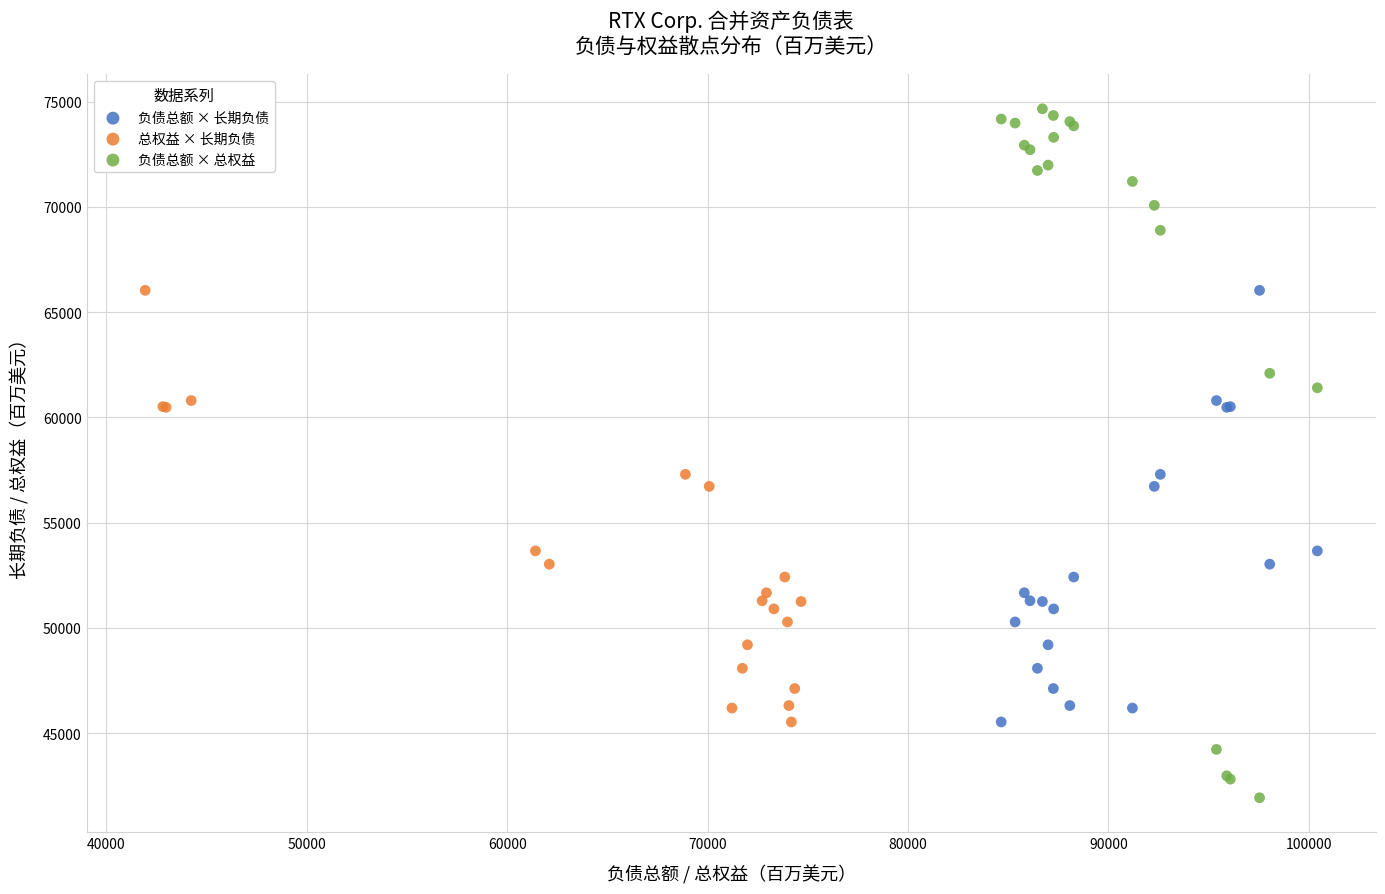

Which series reaches the minimum Y coordinate?

负债总额 × 总权益